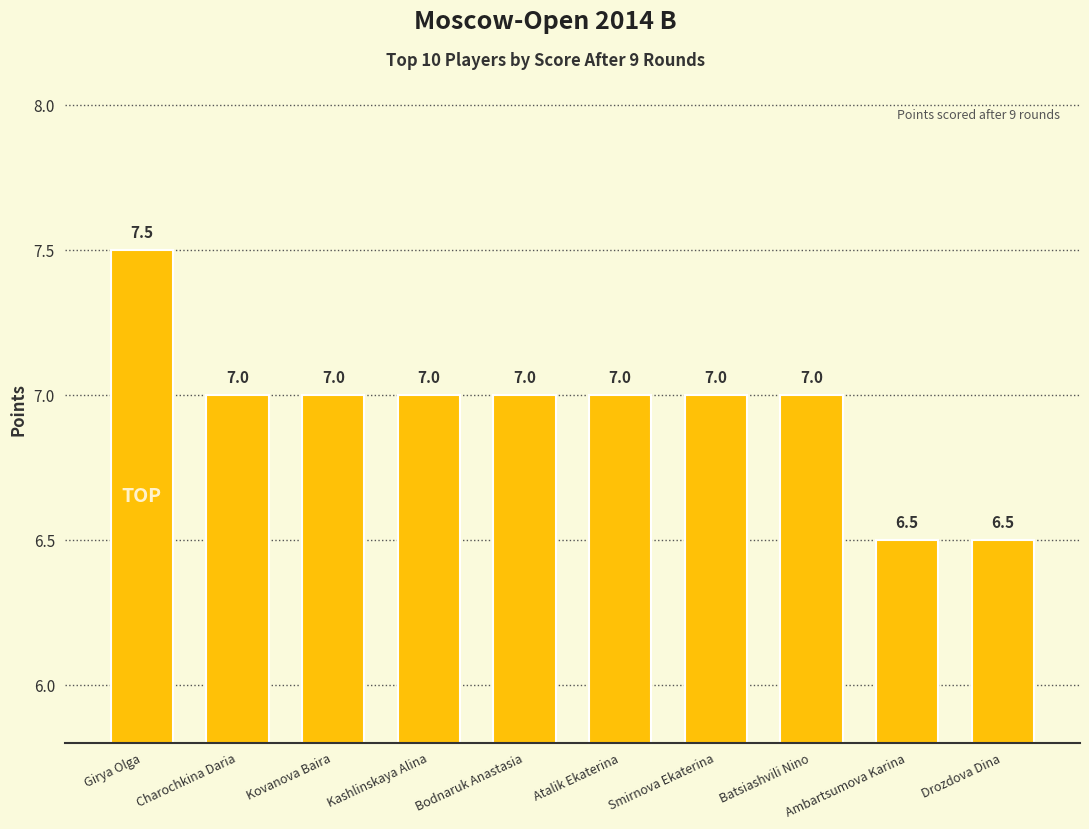

What is the difference between the maximum and minimum values?

1.0